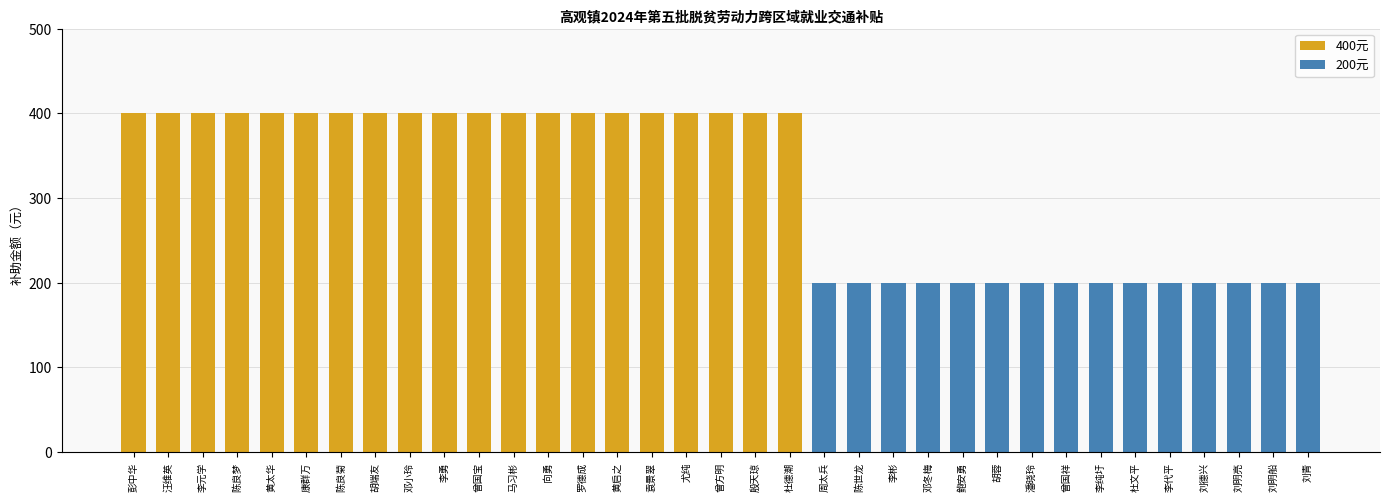

Read the value at 康群万.

400